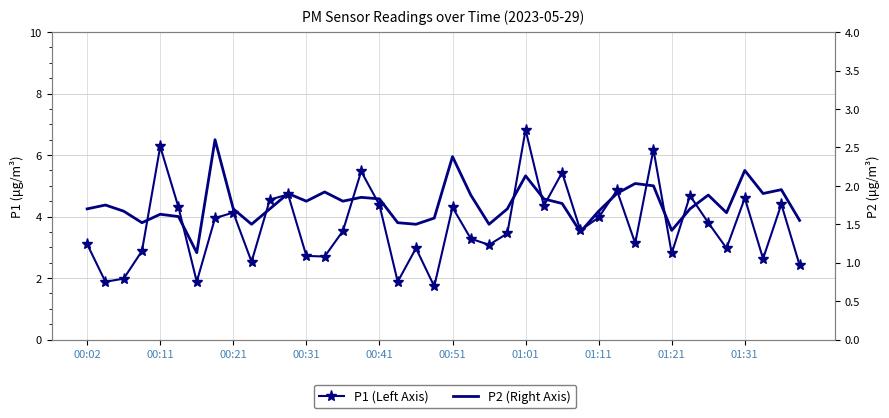

How many values in the P1 series are below 3?

14